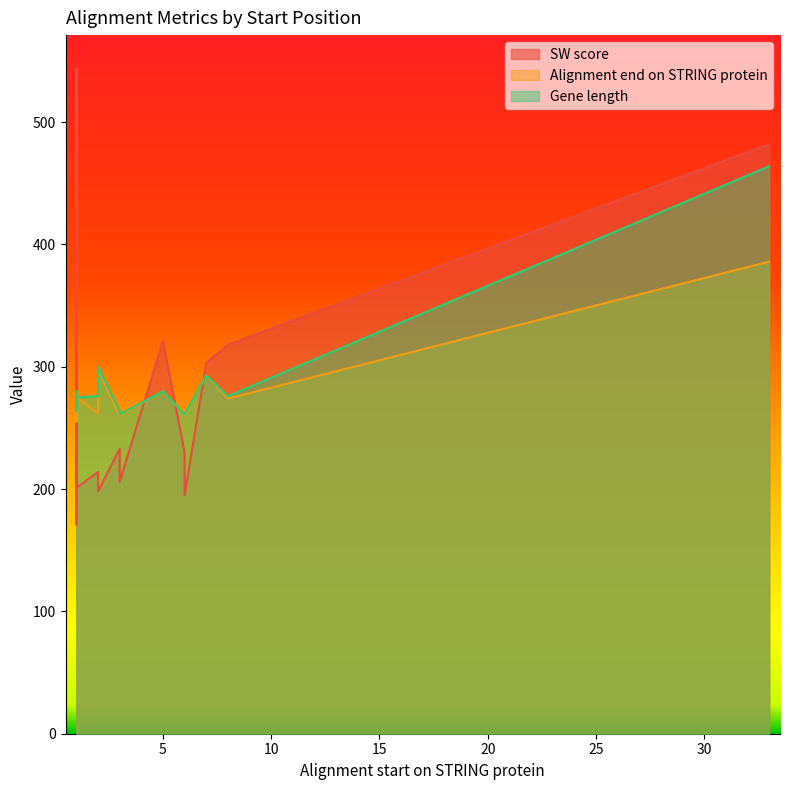

At which label is Gene length closest to 362?

2